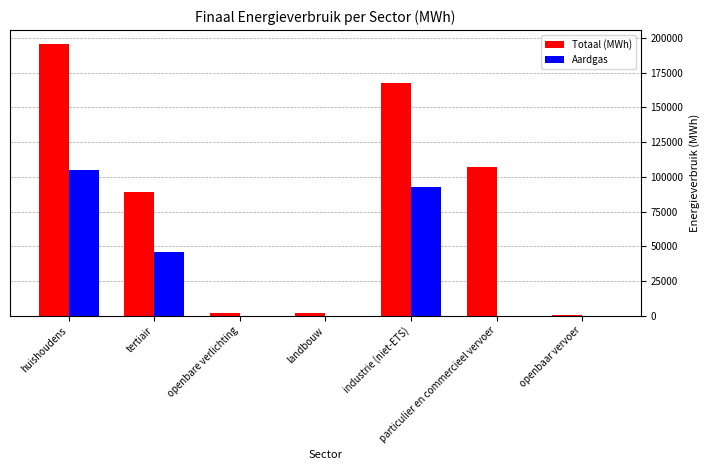

Are the bars grouped side by side (vs. stacked)?

Yes